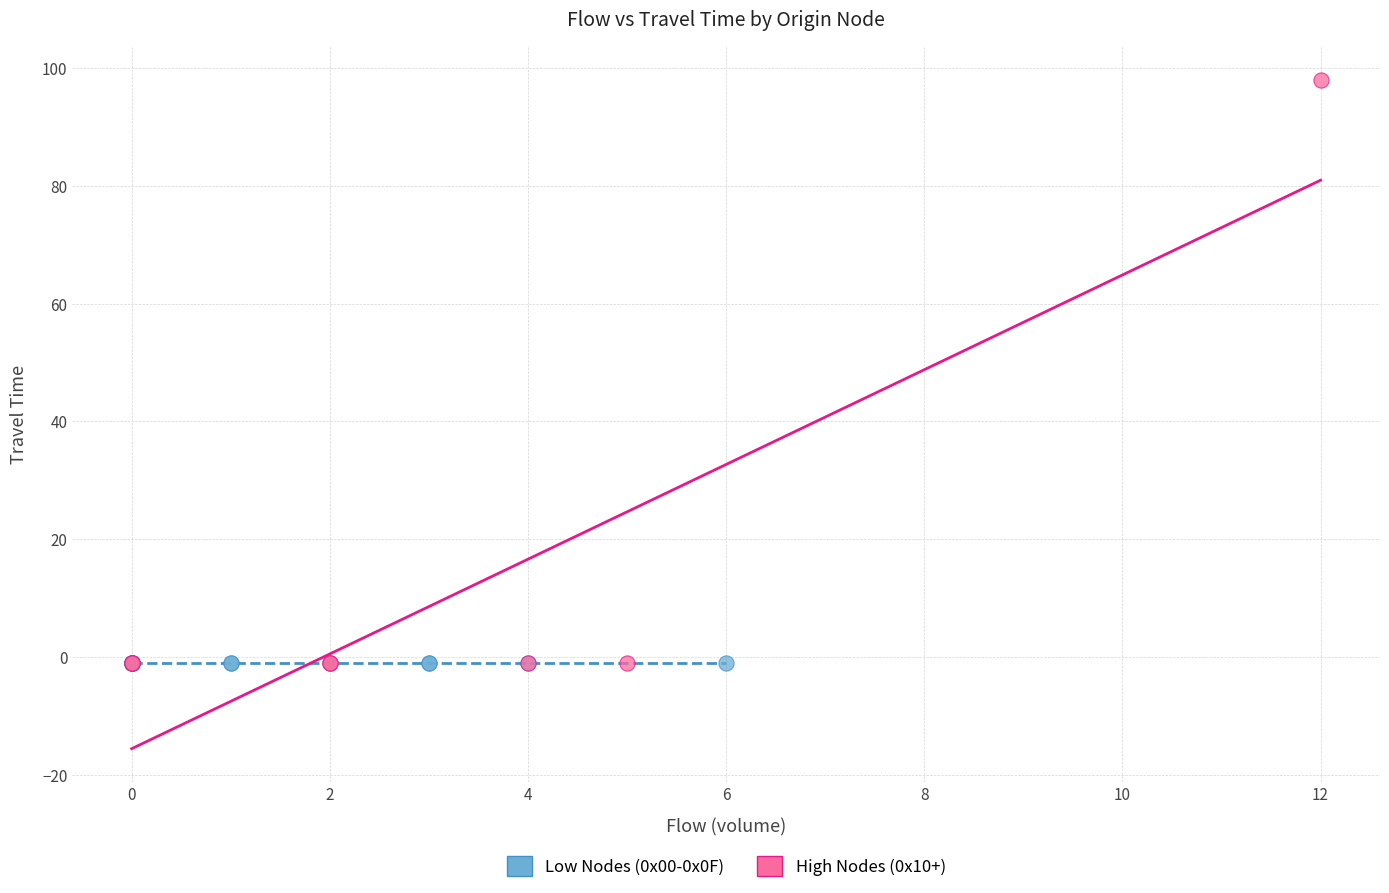

Which series reaches the maximum Y coordinate?

High Nodes (0x10+)